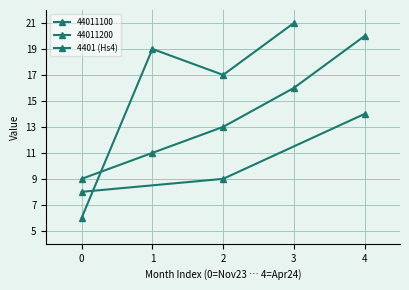

Does the chart have visible grid lines?

Yes